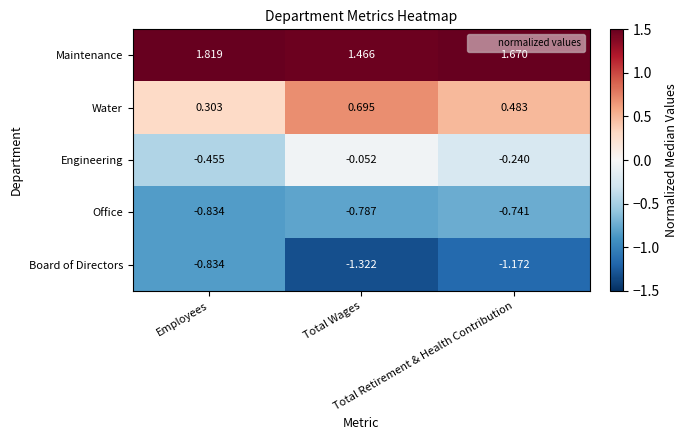

Which series has the largest total across all categories?

Maintenance